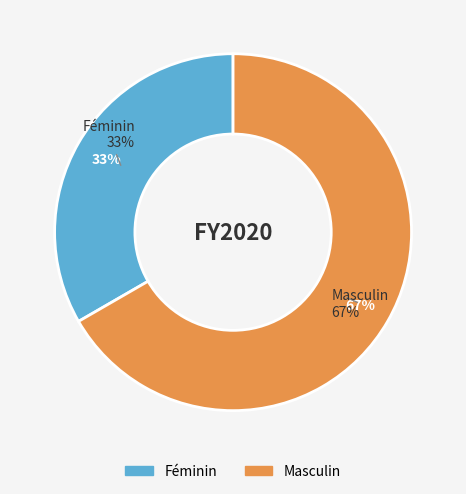

True or false: Masculin accounts for 67% of the total.

True